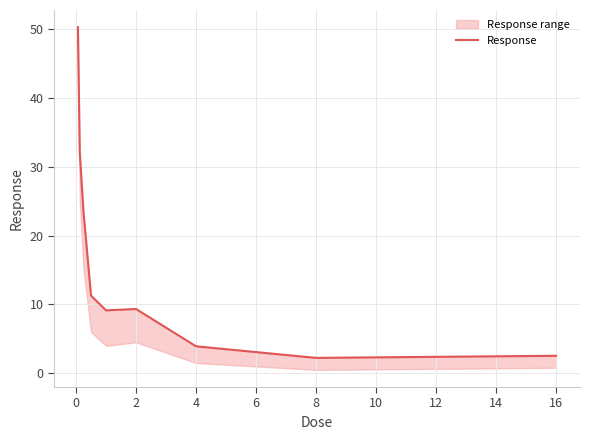

Count the number of values greater than 9.

6